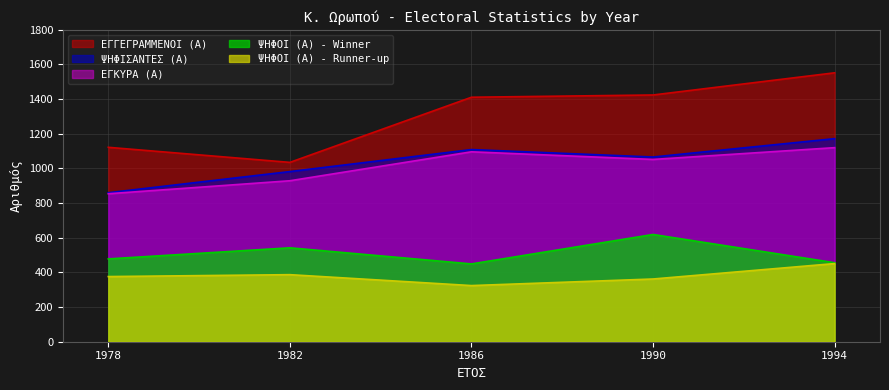

Reading right to left, extract all data points from this chart.

ΕΓΓΕΓΡΑΜΜΕΝΟΙ (Α): 1552	1424	1411	1035	1122
ΨΗΦΙΣΑΝΤΕΣ (Α): 1172	1066	1109	982	860
ΕΓΚΥΡΑ (Α): 1120	1052	1096	929	854
ΨΗΦΟΙ (Α) - Winner: 456	619	449	542	478
ΨΗΦΟΙ (Α) - Runner-up: 451	362	324	387	376